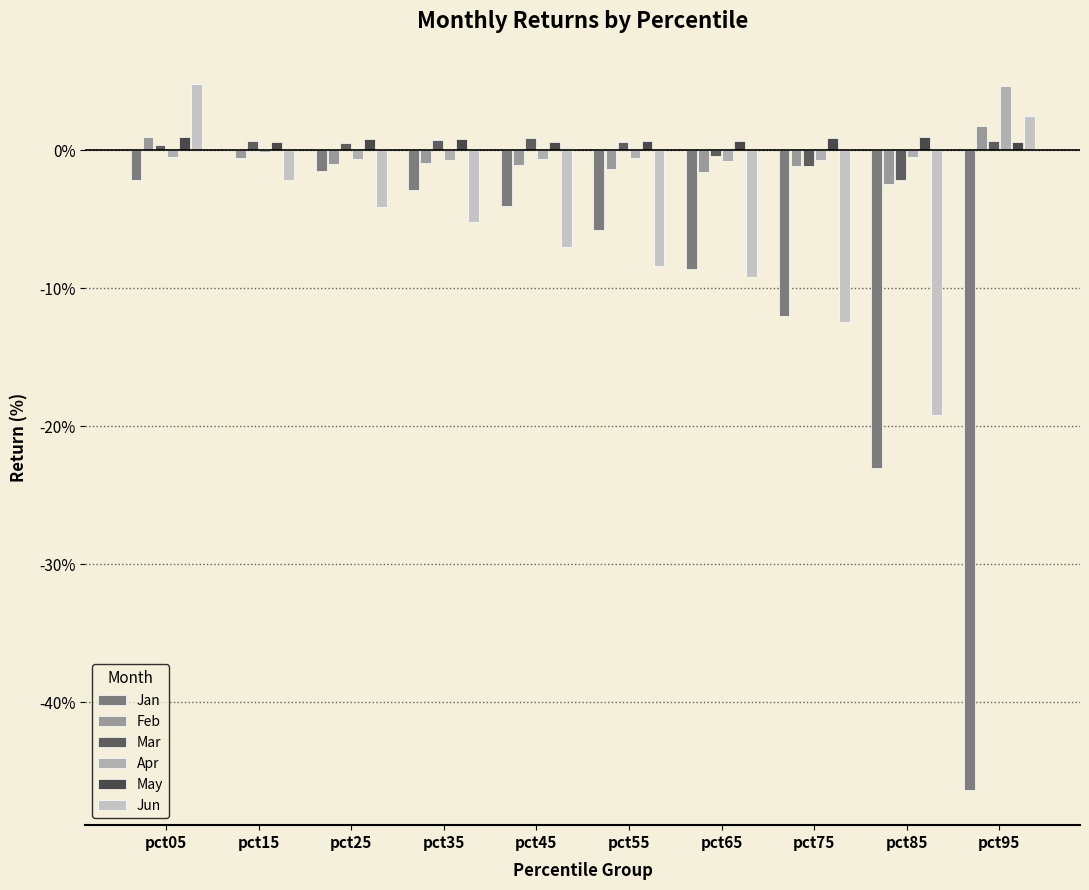

At which category is the sum across all series the highest?

pct05